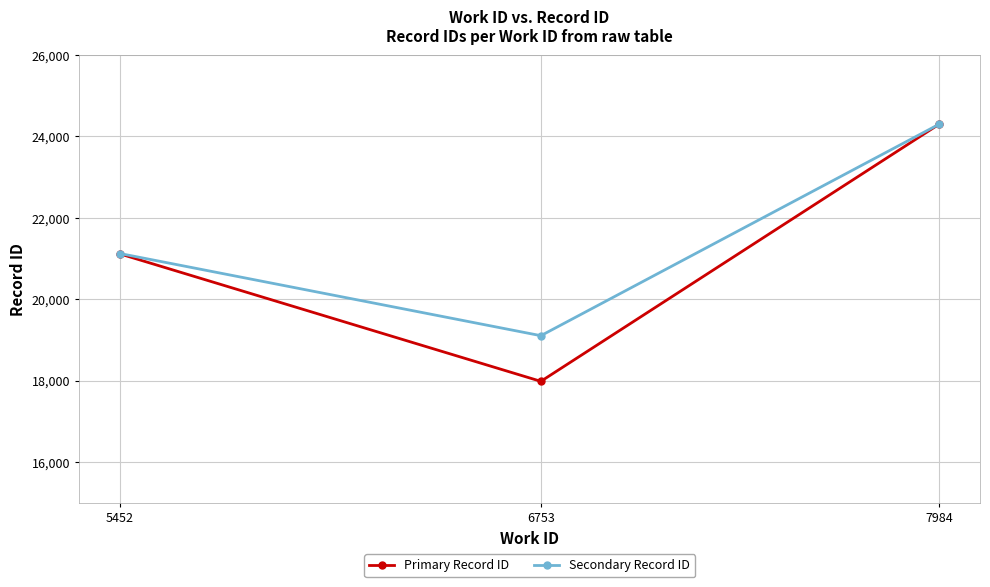

Reading left to right, extract all data points from this chart.

Primary Record ID: 21113	17982	24300
Secondary Record ID: 21123	19104	24300